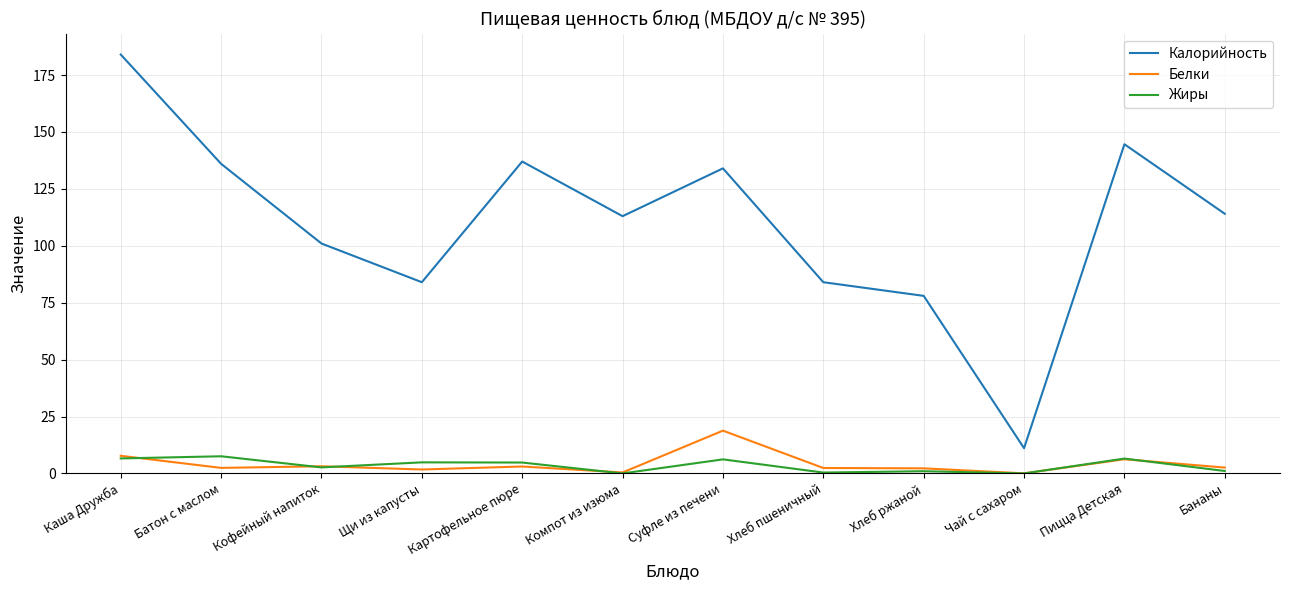

List the series in order of their peak value, highest first.

Калорийность, Белки, Жиры